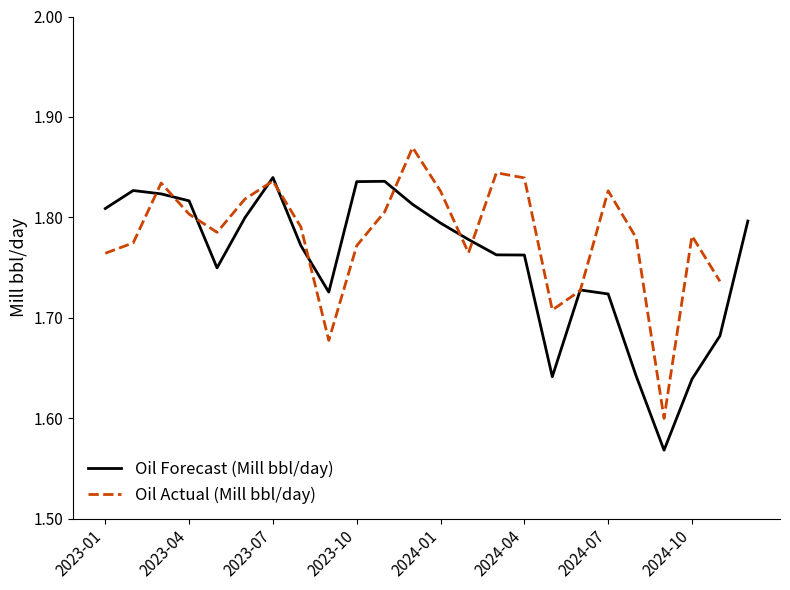

What is the sum of the values at 2023-09 and 2023-05?

3.5